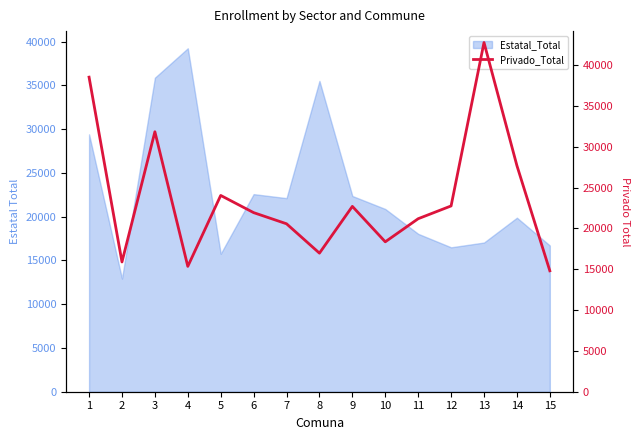

What is the sum of the values at 12 and 11?

43926